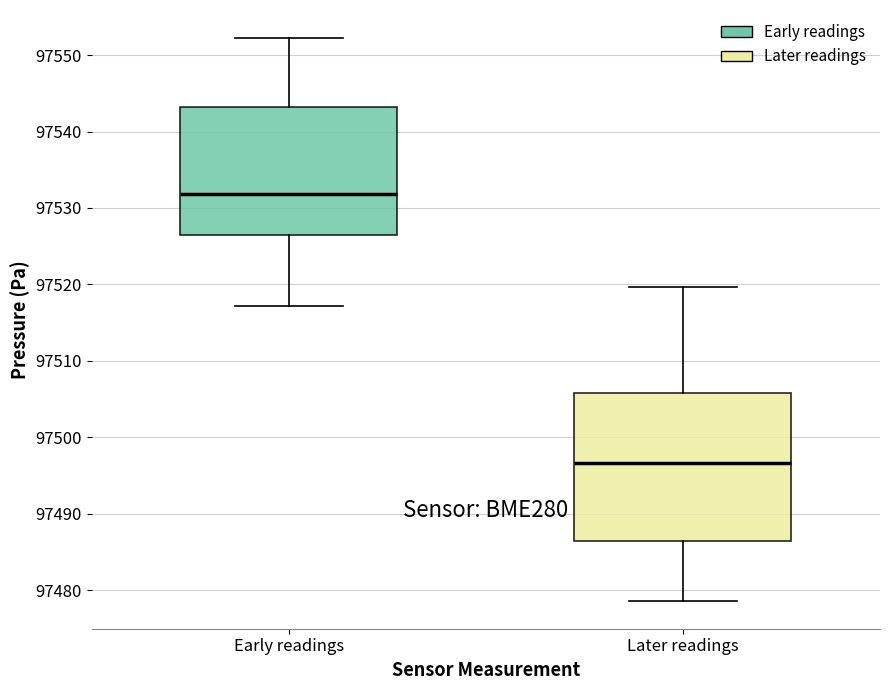

Reading left to right, transcribe this box plot: for each box, give where its median line is, the range the box spans, and where its two whiskers end, as read against the y-axis. The values are not printed on the chart, so give them approximately, as read against the axis.

Early readings: median 97532, box 97527 to 97543, whiskers 97517 to 97552
Later readings: median 97497, box 97486 to 97506, whiskers 97479 to 97520